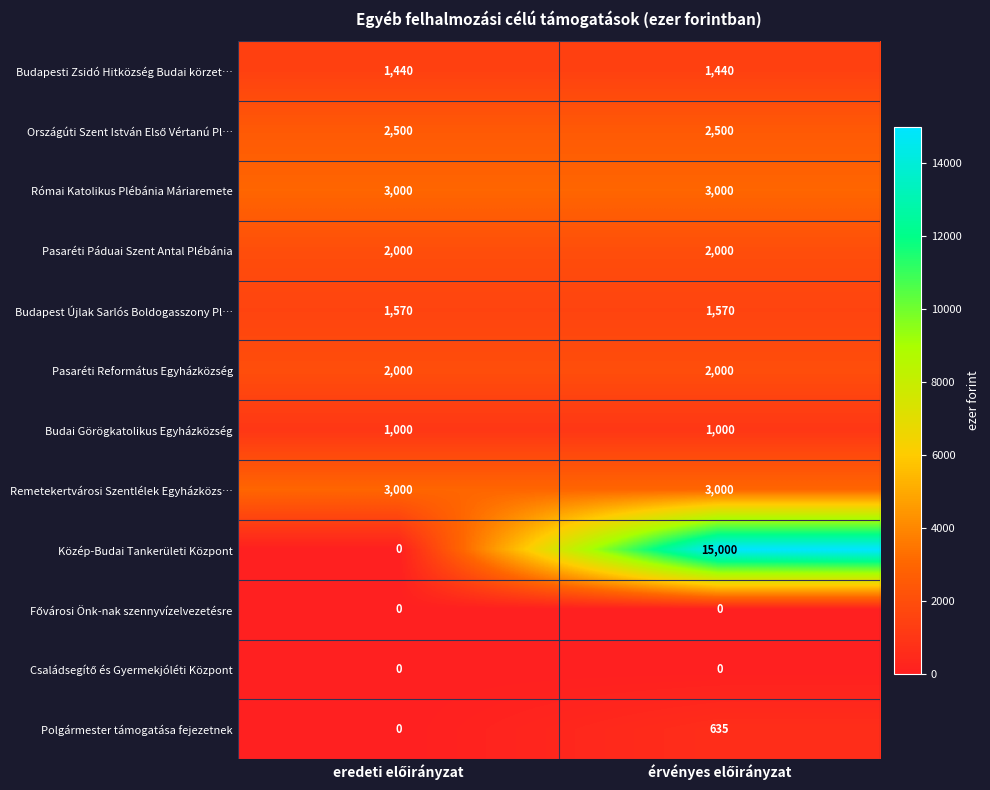

Count the number of categories in the chart.

2